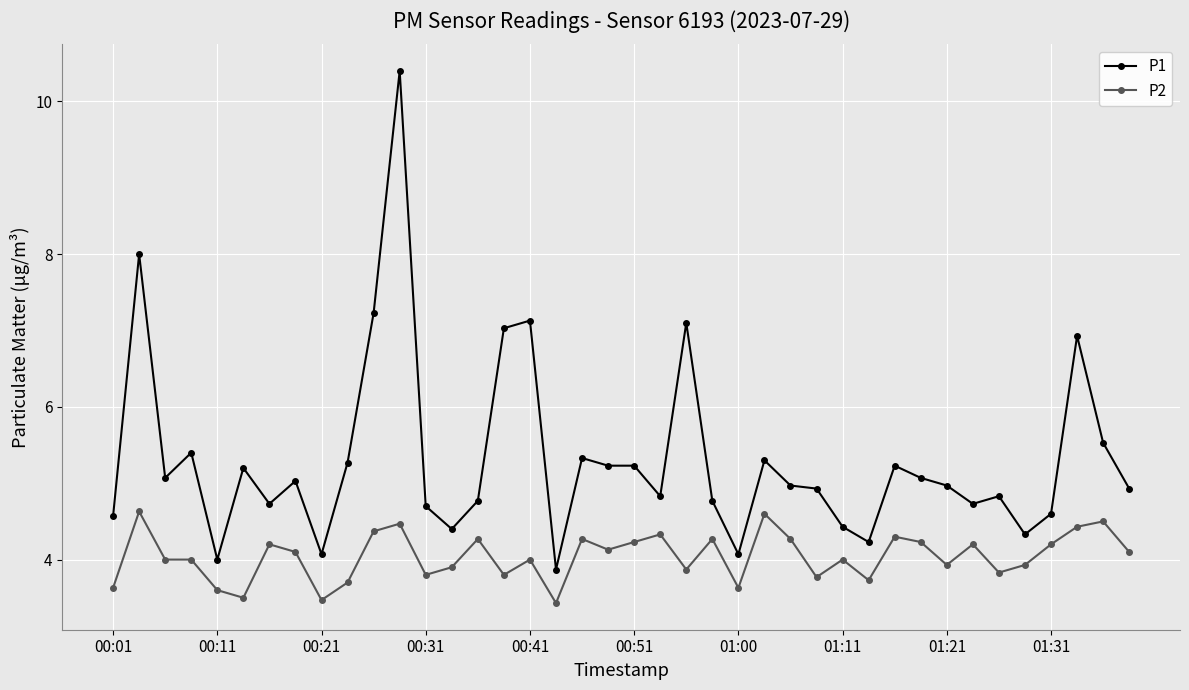

List the series in order of their overall mean, lowest first.

P2, P1